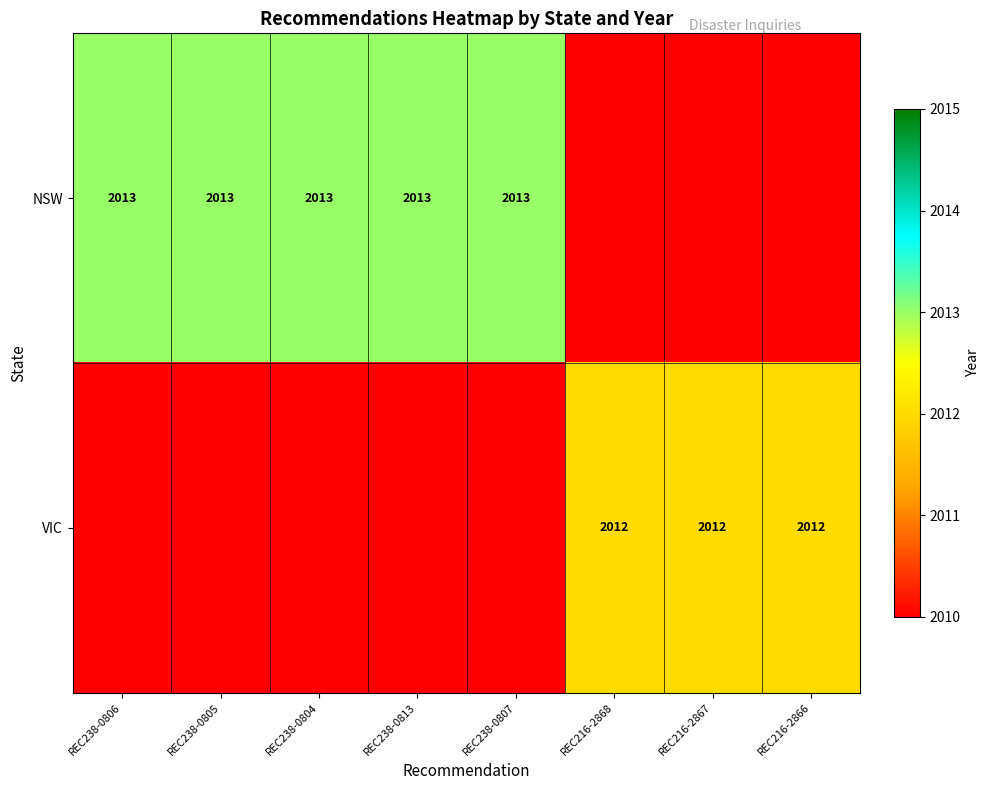

What is the difference between the highest and lowest values at REC238-0806?

3